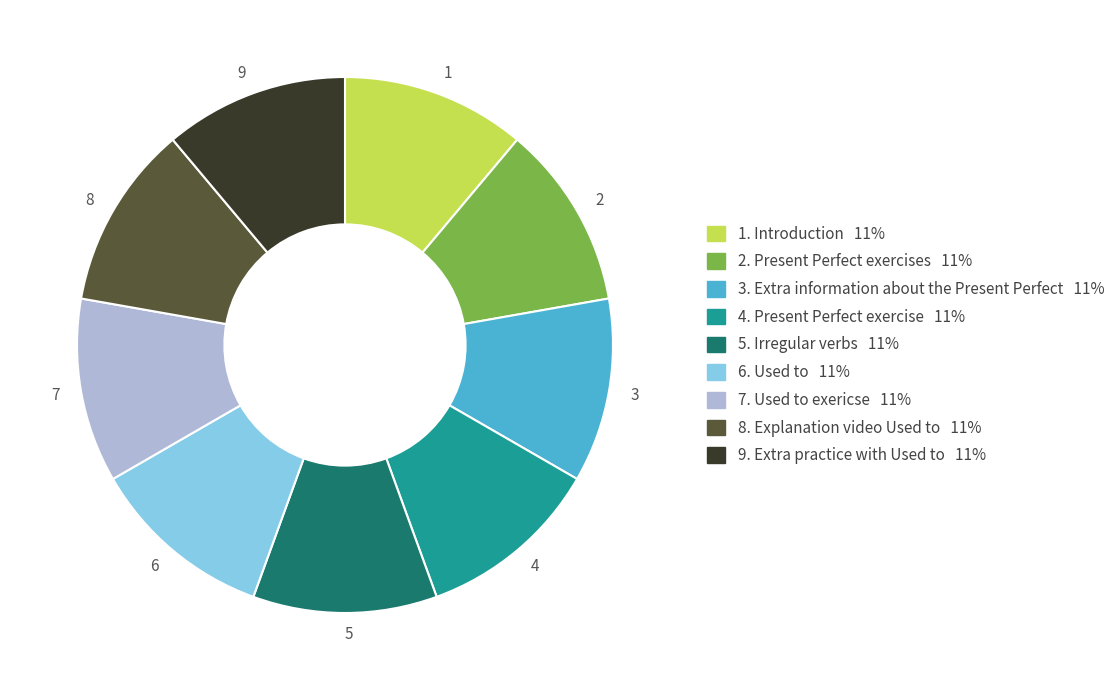

Combined, do 4 and 2 account for over 50%?

No